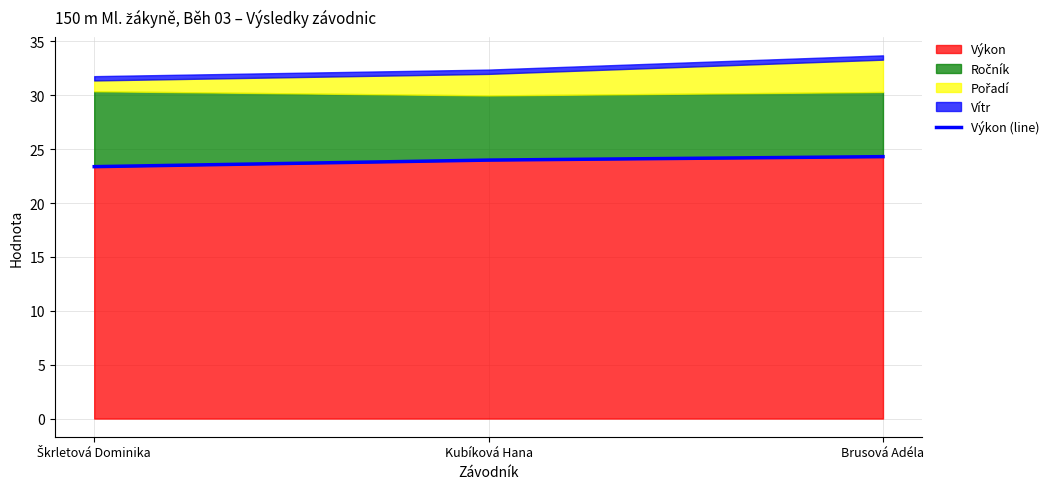

What is the sum of the values at Brusová Adéla and Kubíková Hana?

48.3